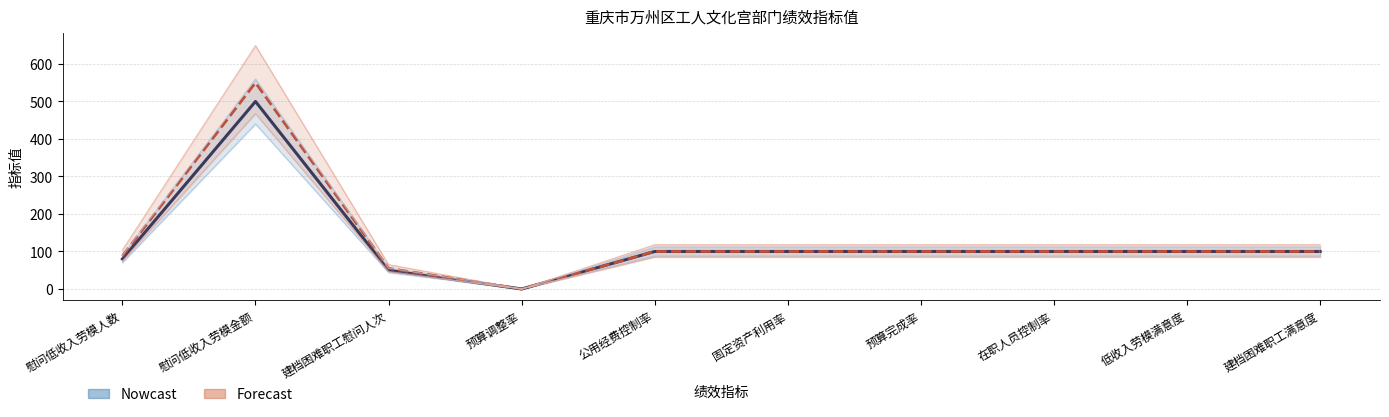

What is the label of the 9th point from the right?

慰问低收入劳模金额